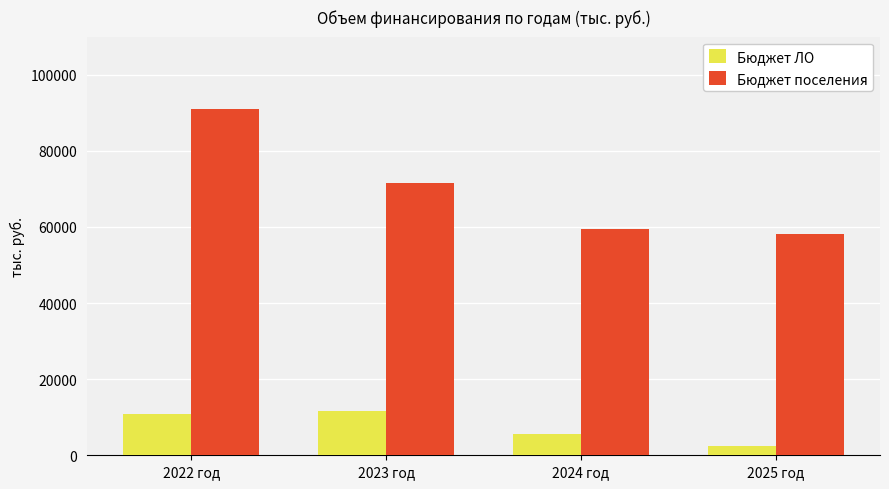

True or false: Бюджет ЛО has a value of 2511.4 at 2025 год.

True